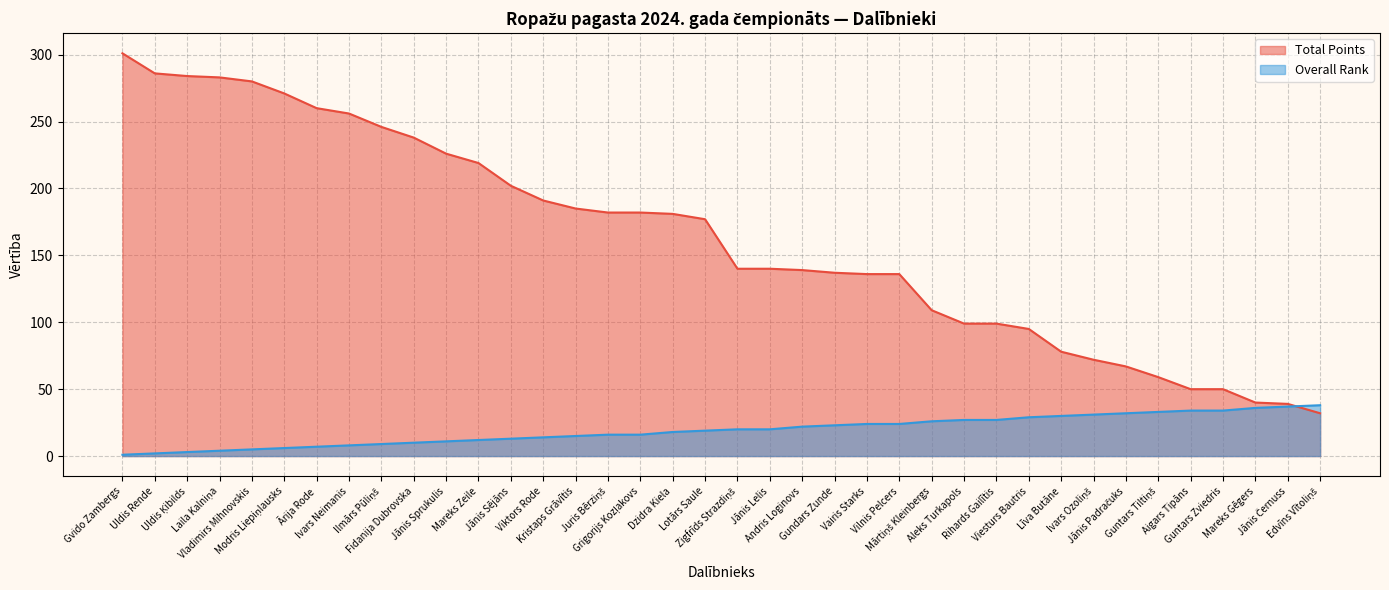

What is the difference between the highest and lowest values at Guntars Tiltiņš?

26